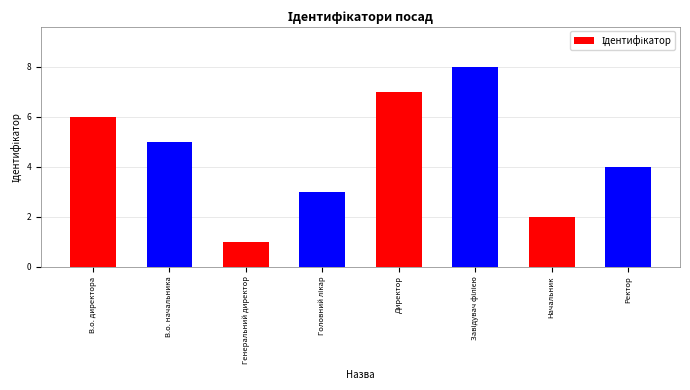

What position from the left is Начальник?

7